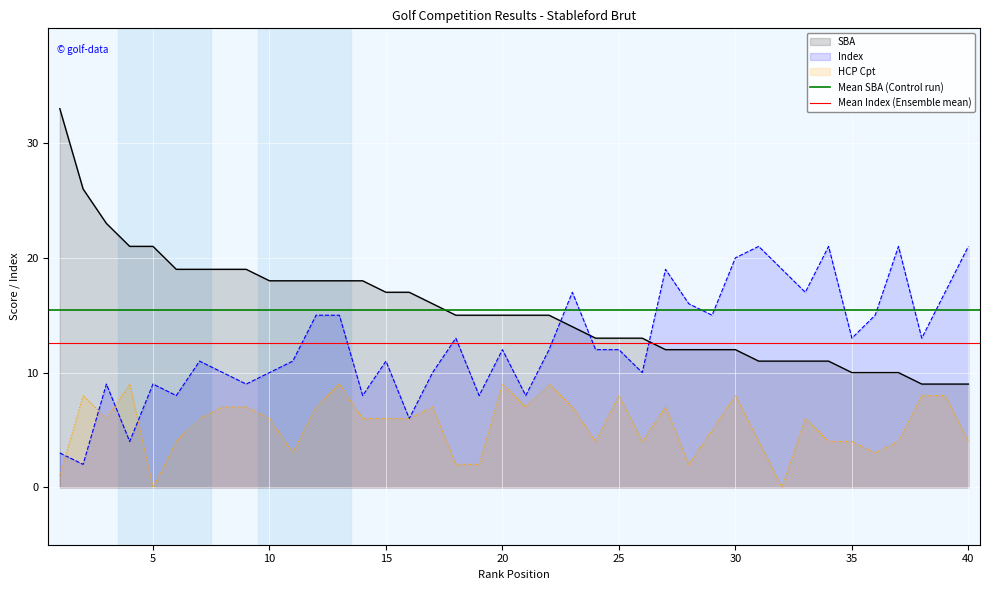

The value of Index at 5 is 9. True or false?

True